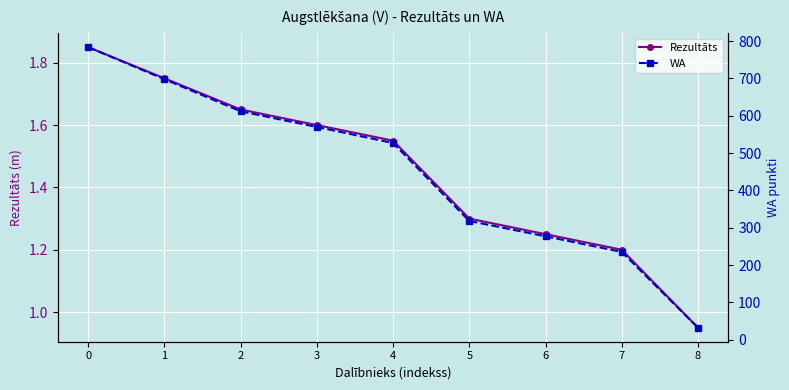

Where is Rezultāts nearest to the value 1?

8